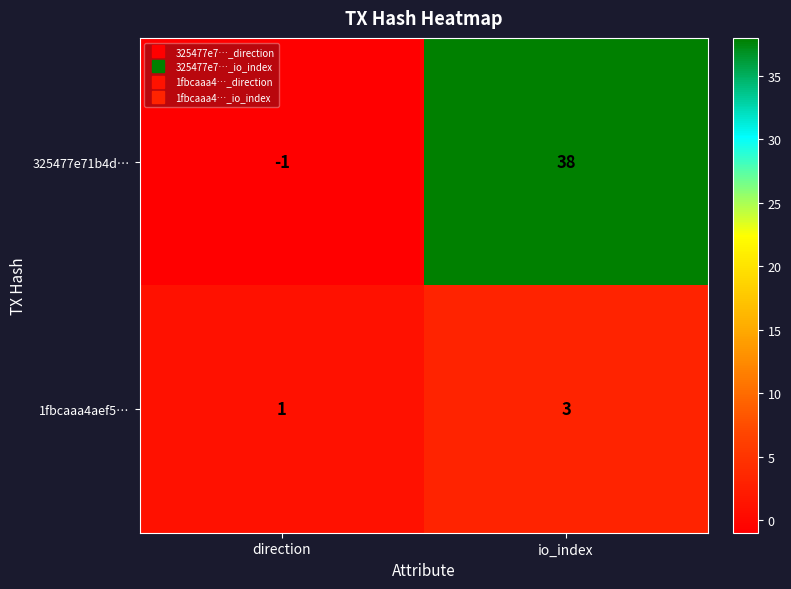

Reading left to right, transcribe all the data shown in this chart.

325477e71b4d…: -1	38
1fbcaaa4aef5…: 1	3